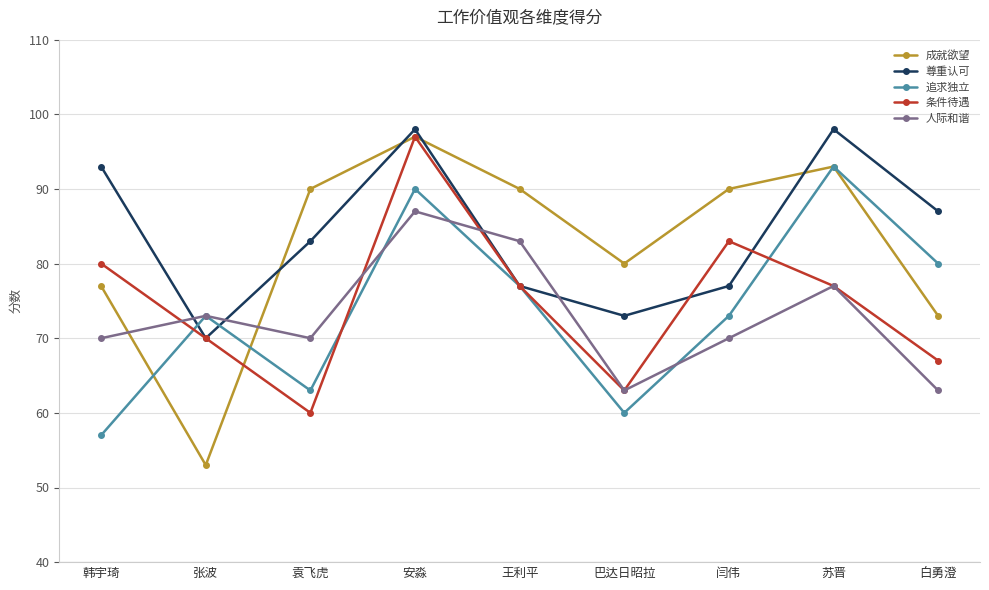

Between 安淼 and 白勇澄, which series saw the biggest shift?

条件待遇